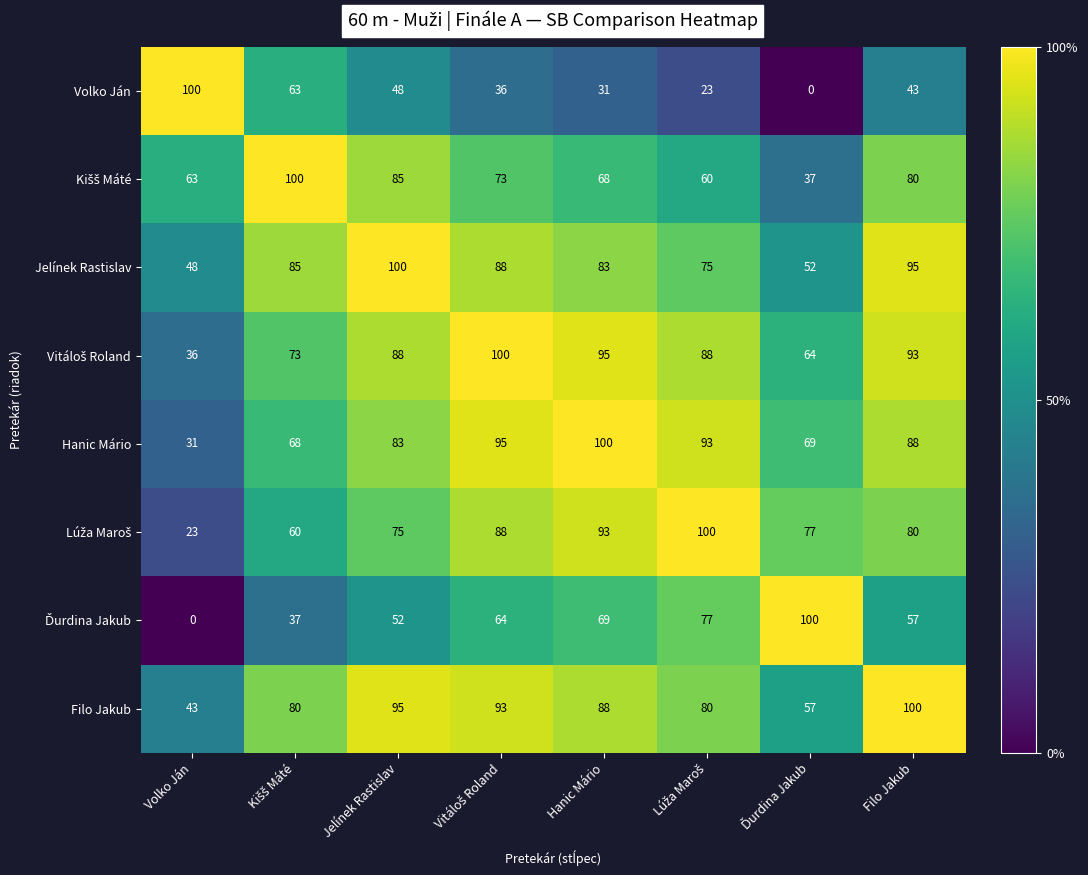

What is the average value of the Filo Jakub series?

80